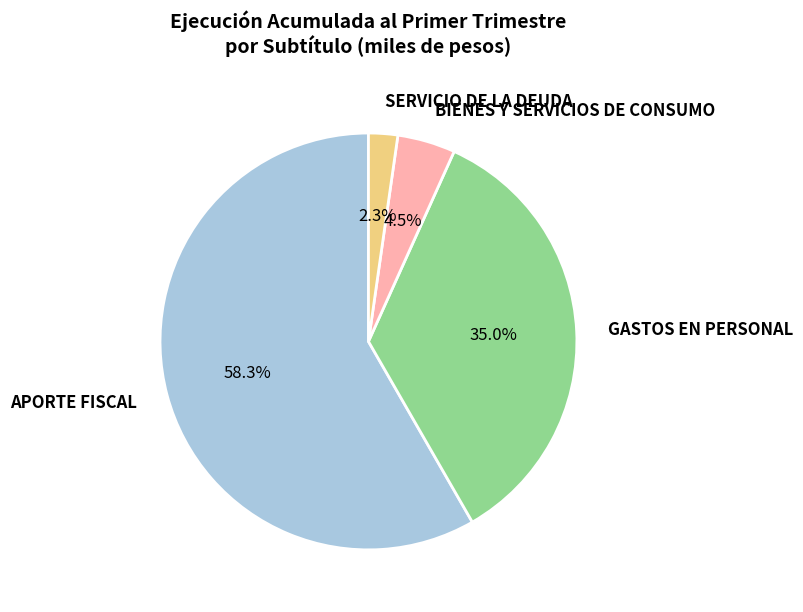

Between GASTOS EN PERSONAL and BIENES Y SERVICIOS DE CONSUMO, which is larger?

GASTOS EN PERSONAL